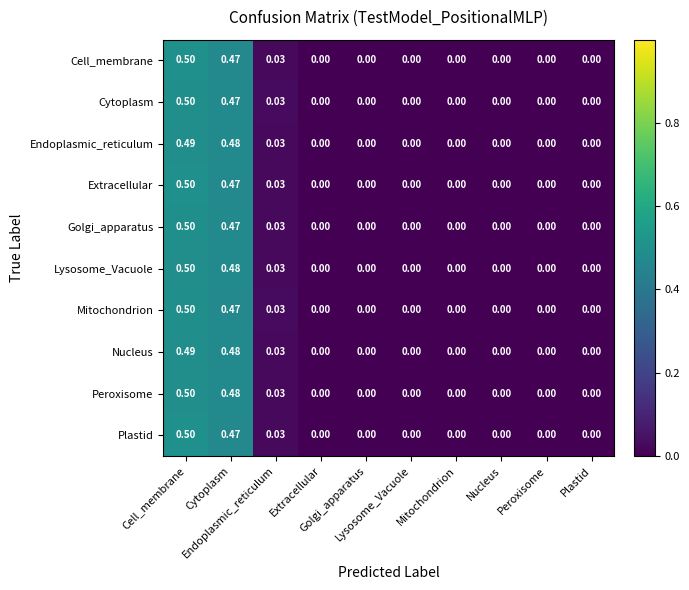

How many distinct data groups are displayed?

10